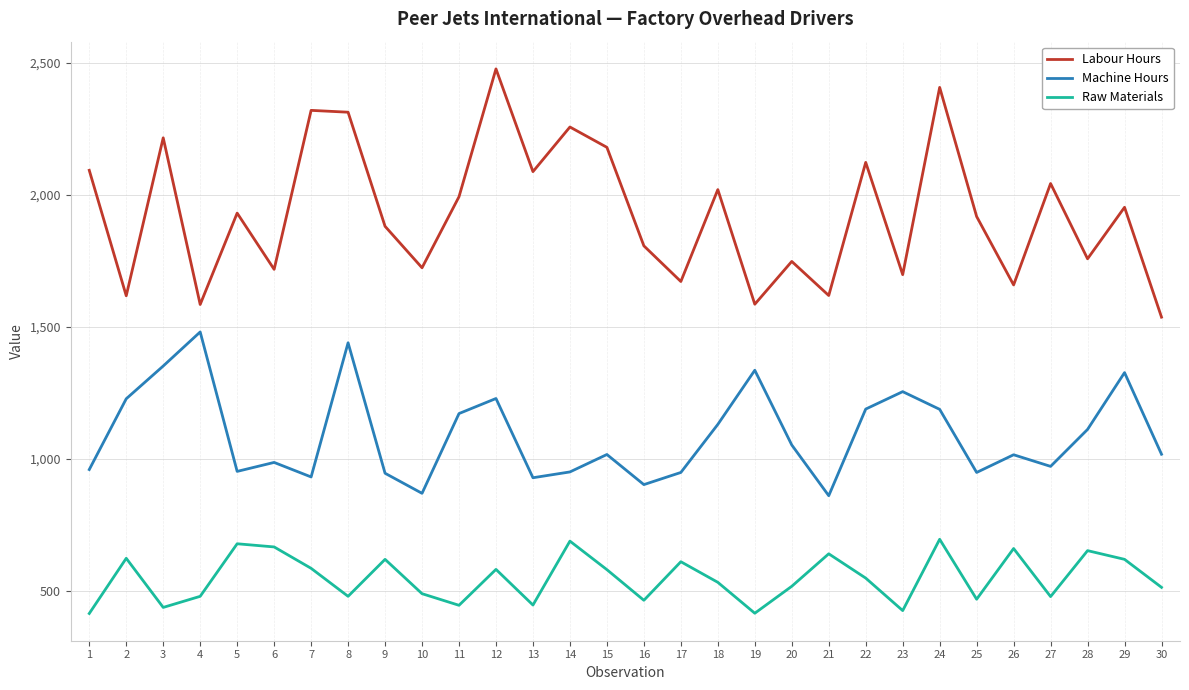

What is the average value of the Raw Materials series?

548